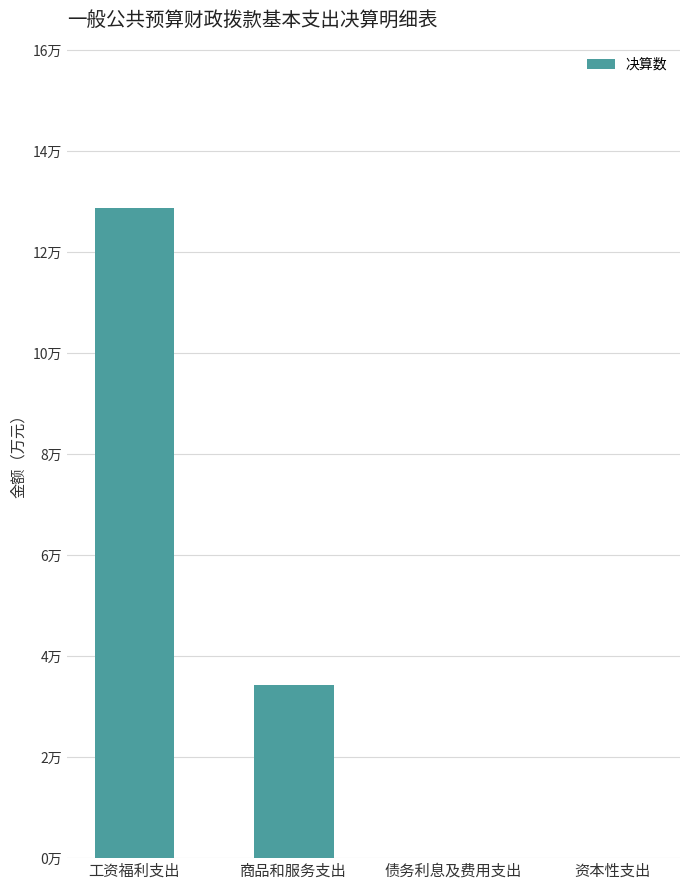

What is the label of the 3rd bar from the left?

债务利息及费用支出